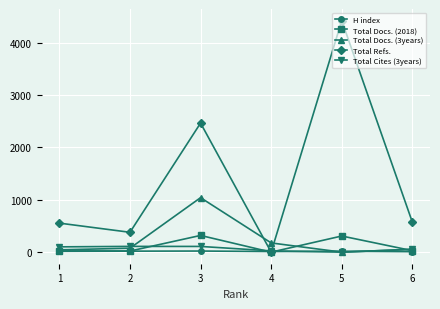

What is the sum of the Total Cites (3years) values at 3 and 6?

163